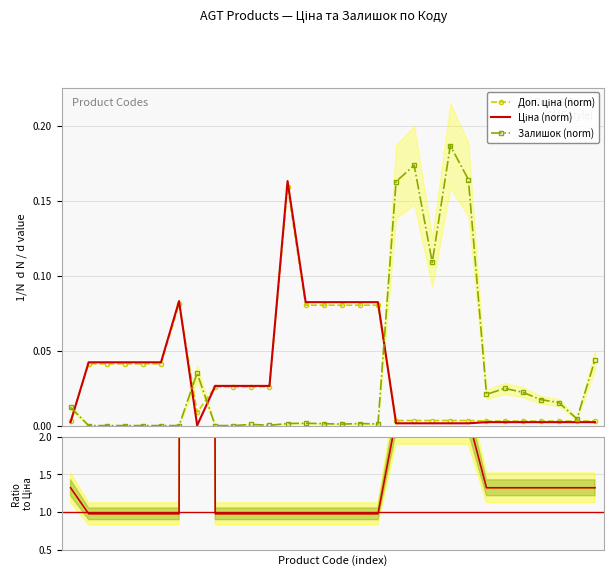

Does the chart have visible grid lines?

Yes